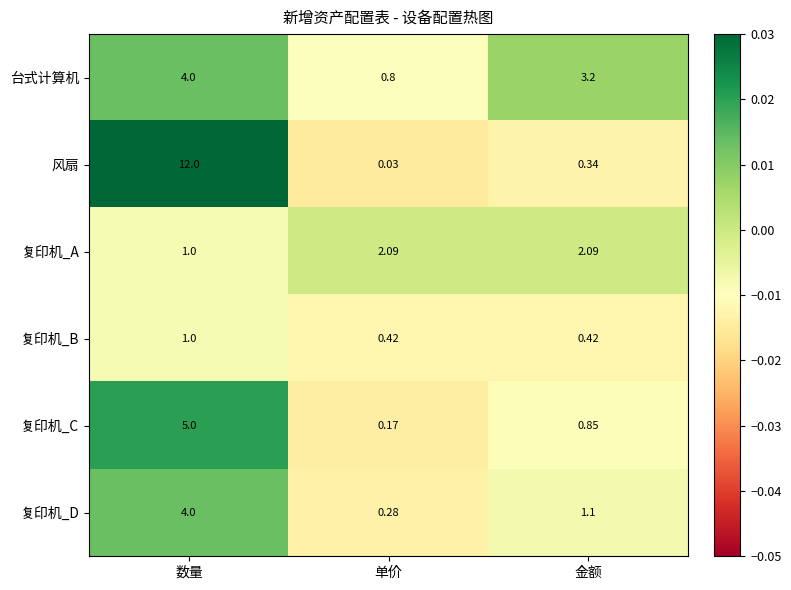

List the labels in order of 风扇 value, smallest first.

单价, 金额, 数量